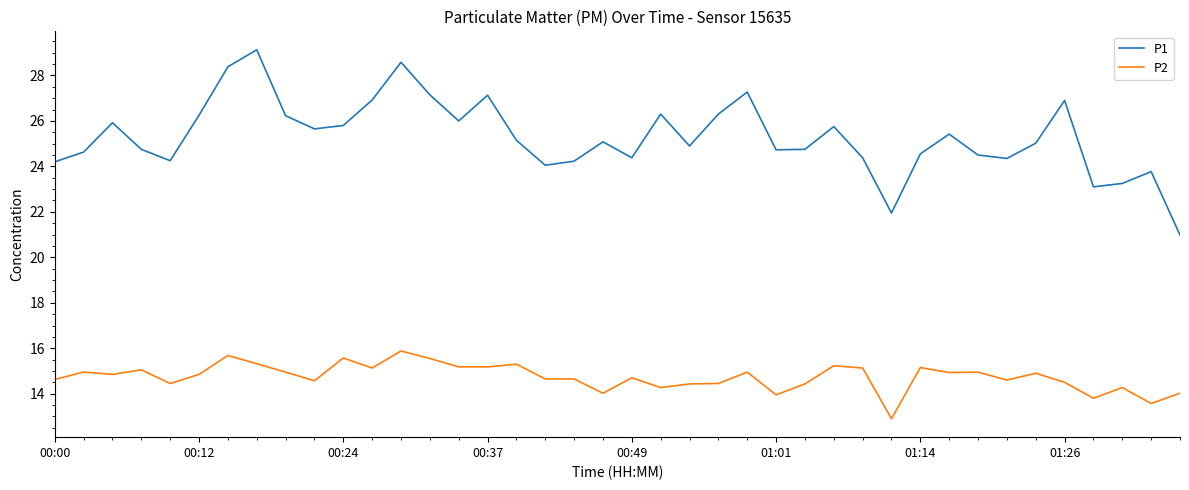

List the series in order of their peak value, lowest first.

P2, P1